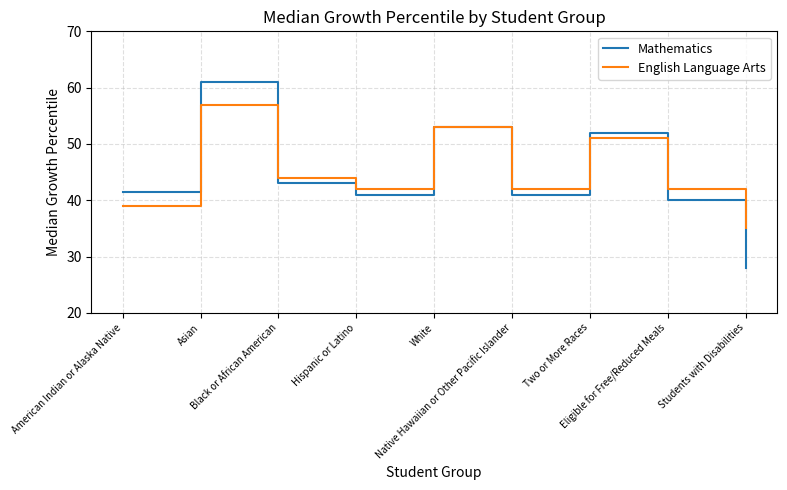

Reading left to right, list all the values displayed in this chart.

Mathematics: 41.5	61.0	43.0	41.0	53.0	41.0	52.0	40.0	28.0
English Language Arts: 39.0	57.0	44.0	42.0	53.0	42.0	51.0	42.0	35.0